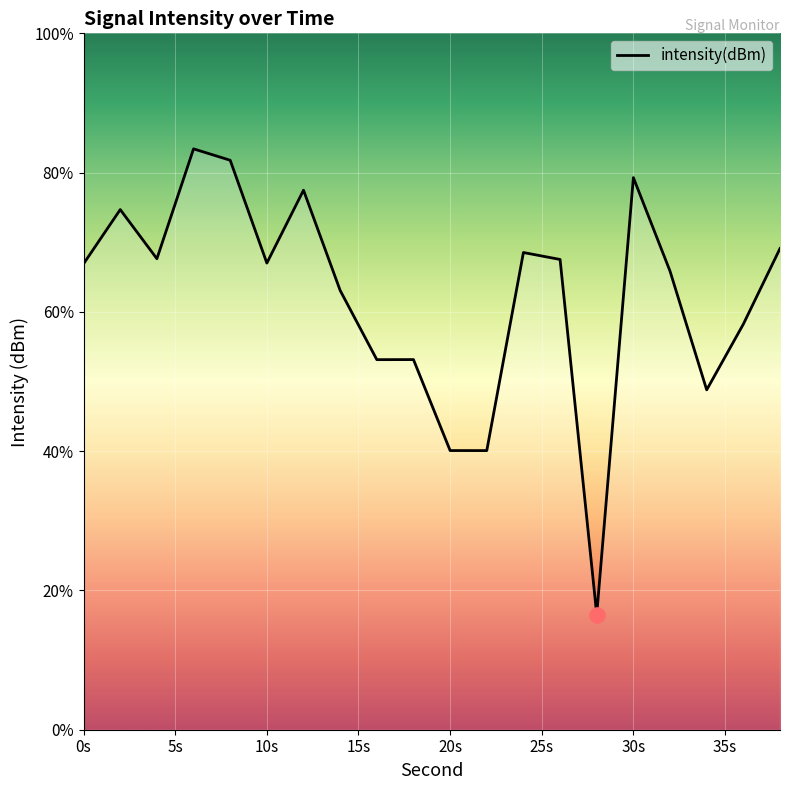

What is the difference between the maximum and minimum values?

66.9